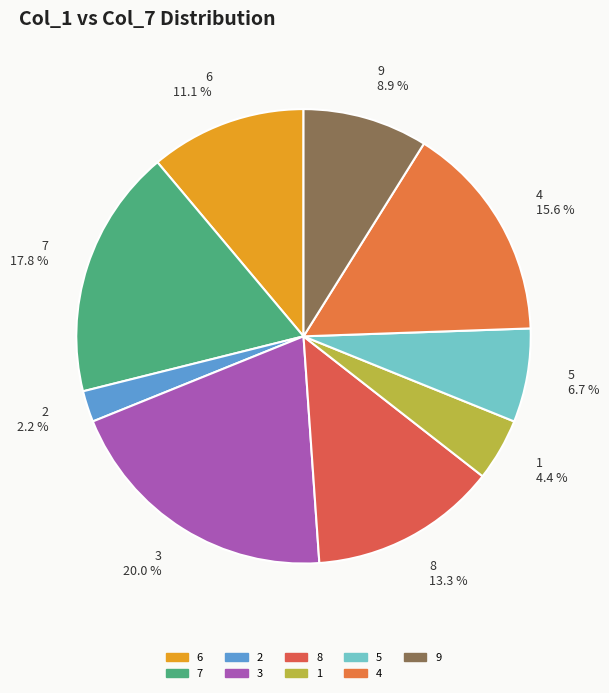

How many segments does this pie chart have?

9